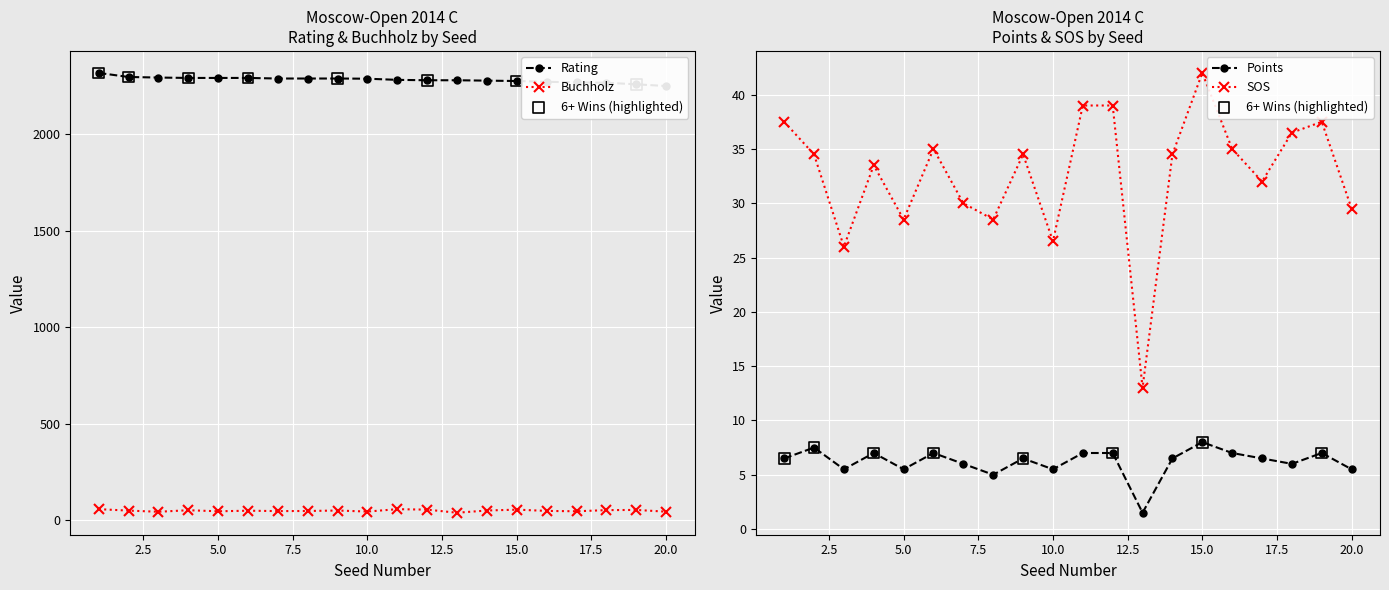

At which category is the sum across all series the highest?

1